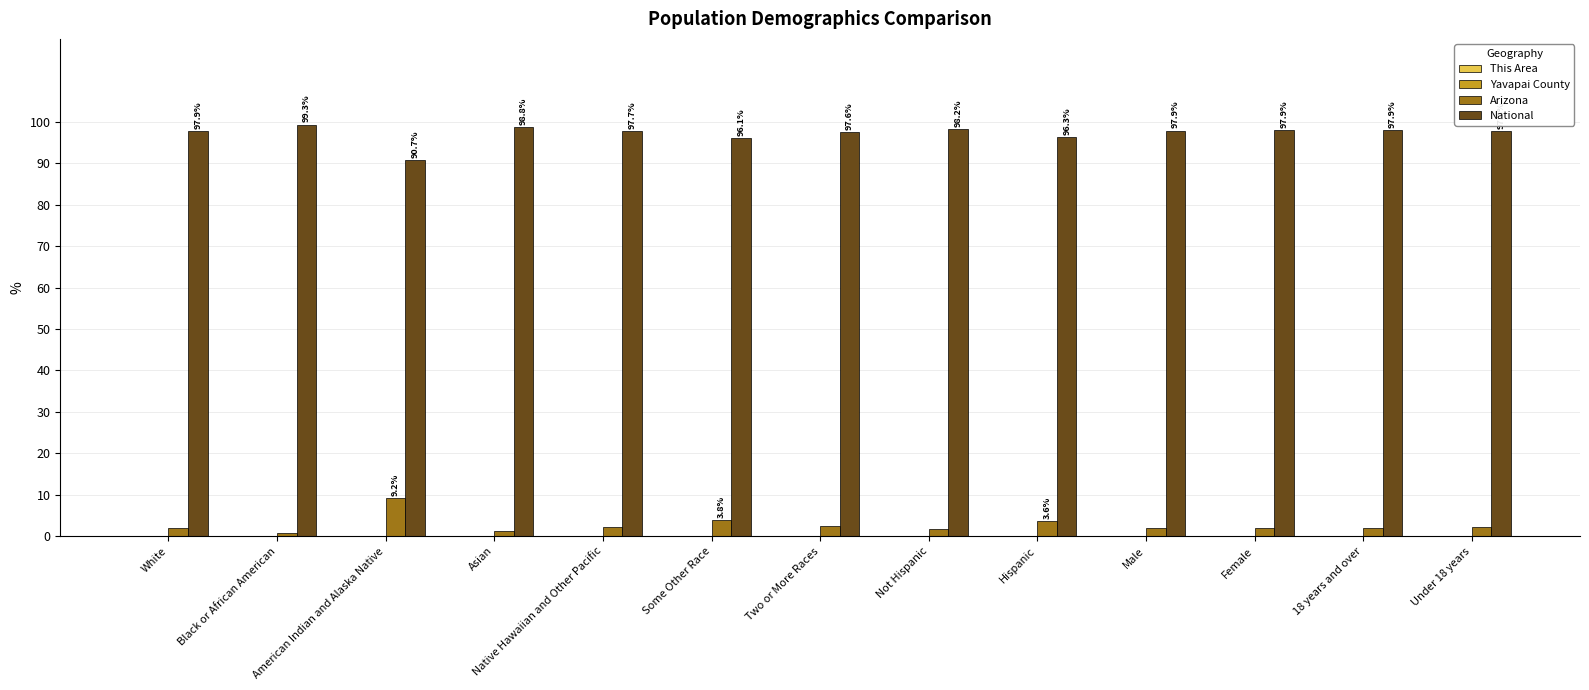

How many distinct data groups are displayed?

4